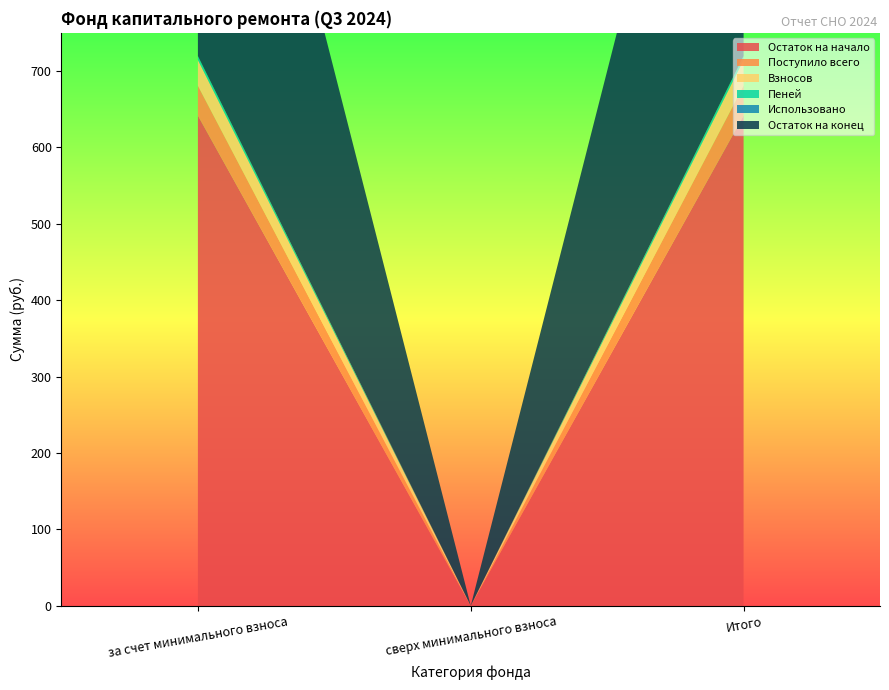

Reading left to right, list all the values displayed in this chart.

Остаток на начало: за счет минимального взноса=641.6	сверх минимального взноса=0.0	Итого=641.6
Поступило всего: за счет минимального взноса=39.0	сверх минимального взноса=0.0	Итого=39.0
Взносов: за счет минимального взноса=33.9	сверх минимального взноса=0.0	Итого=33.9
Пеней: за счет минимального взноса=5.1	сверх минимального взноса=0.0	Итого=5.1
Использовано: за счет минимального взноса=0.0	сверх минимального взноса=0.0	Итого=0.0
Остаток на конец: за счет минимального взноса=680.7	сверх минимального взноса=0.0	Итого=680.7